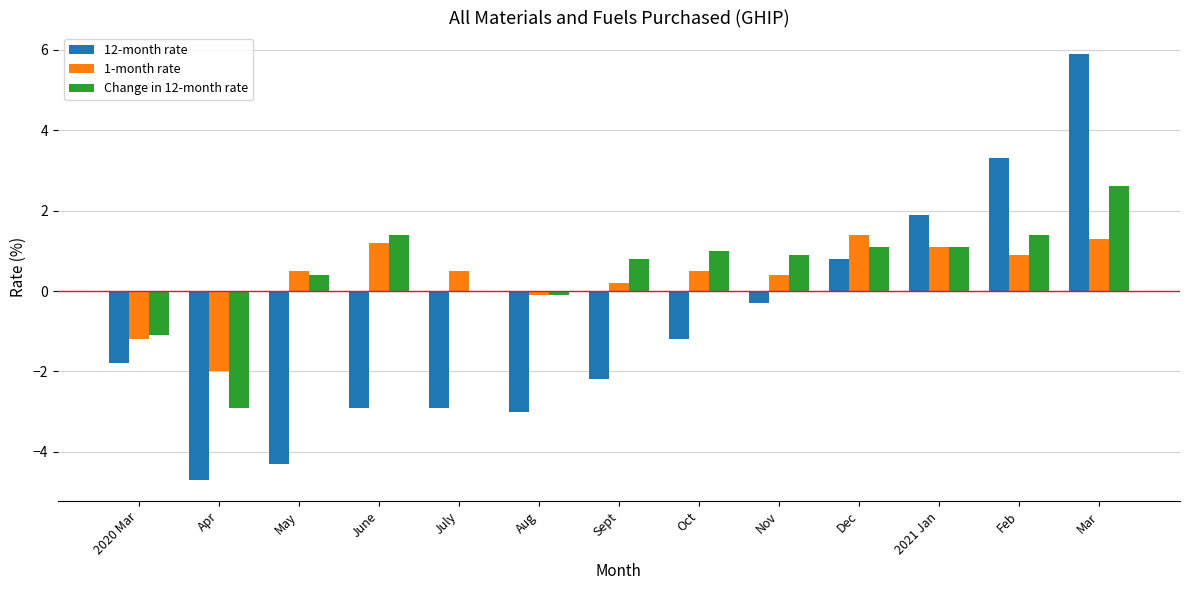

Between June and Mar, which series saw the biggest shift?

12-month rate